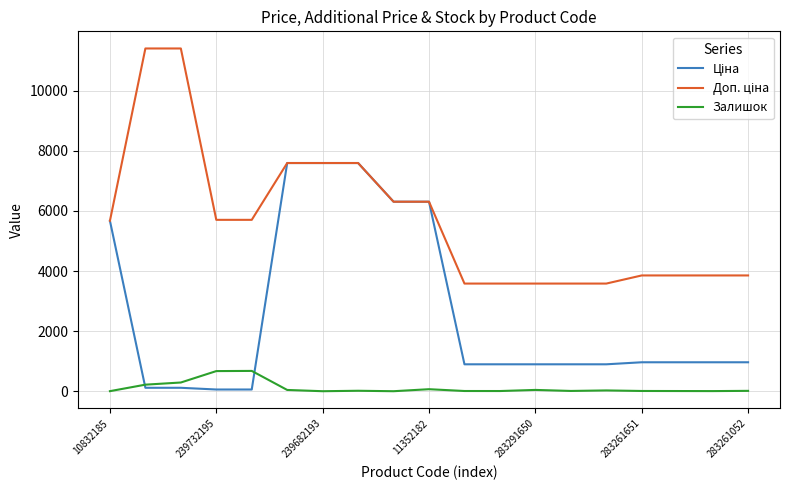

What is the average value of the Ціна series?

2618.8